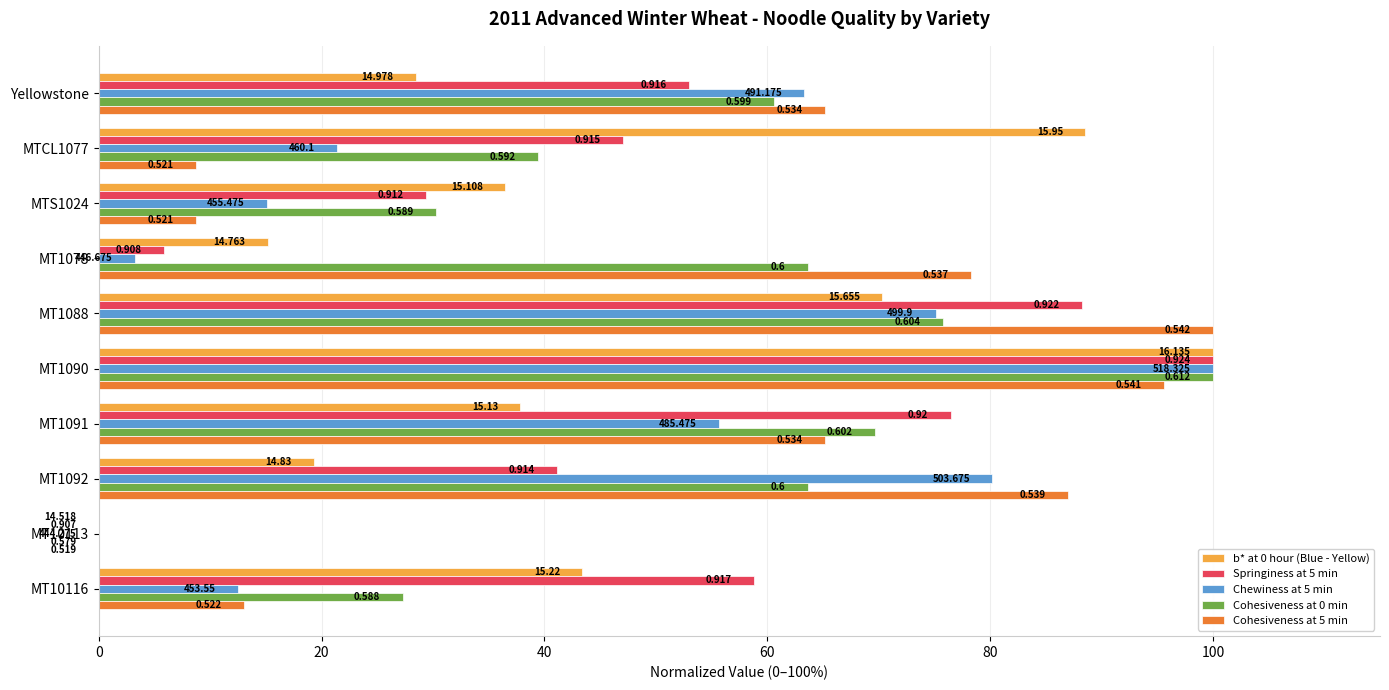

What is the value of the Cohesiveness at 5 min bar at the 4th from the left?

78.3